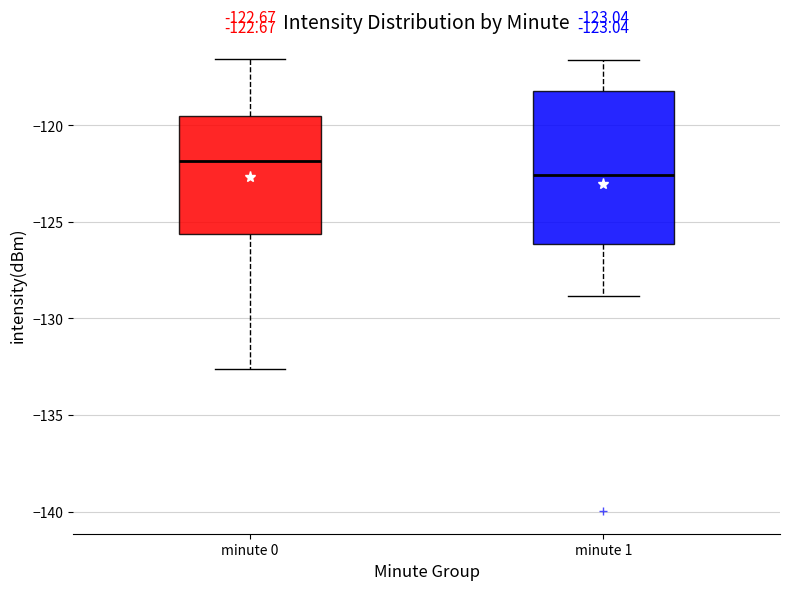

Which box's median line is the lowest?

minute 1